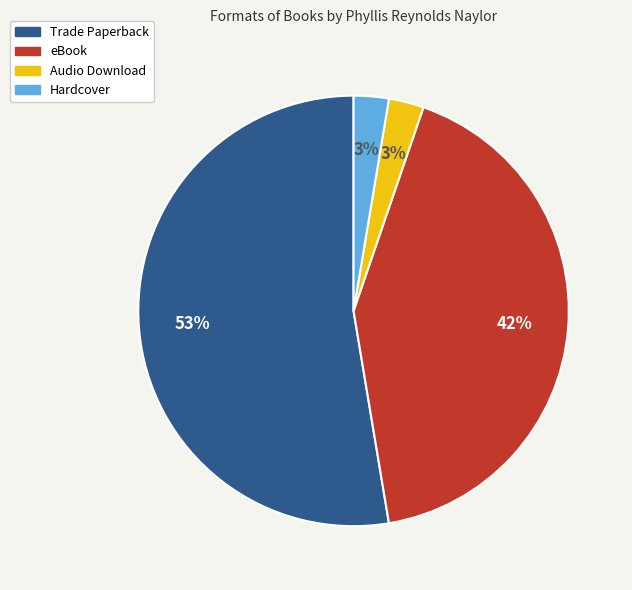

Which category accounts for the majority?

Trade Paperback